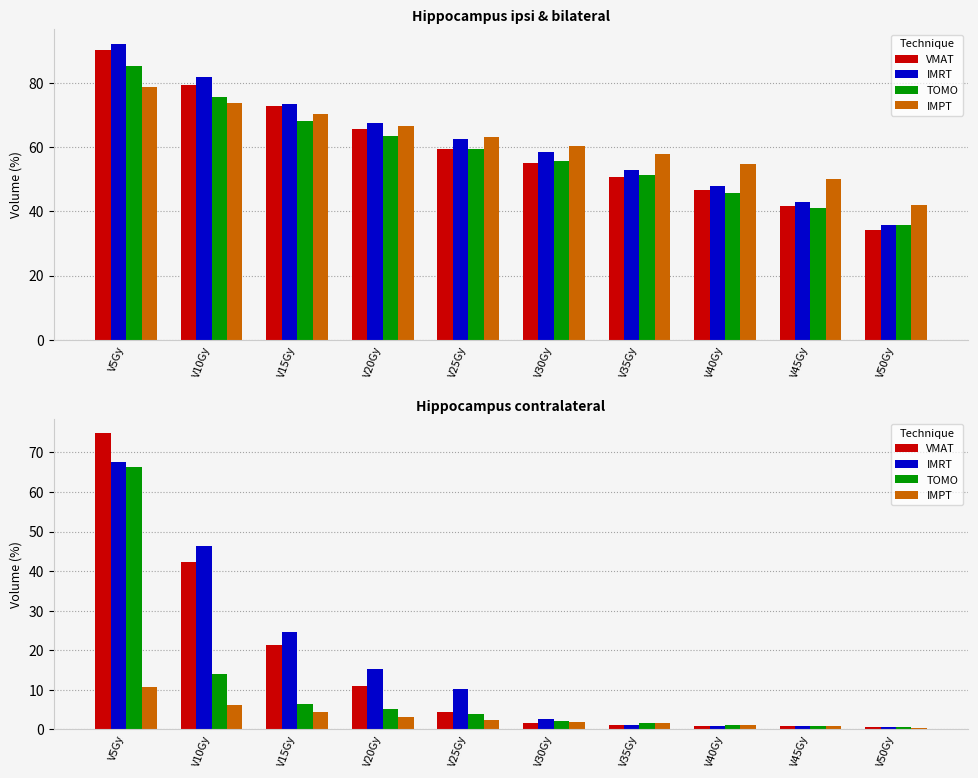

Is it true that TOMO equals 2.2 at V30Gy?

True